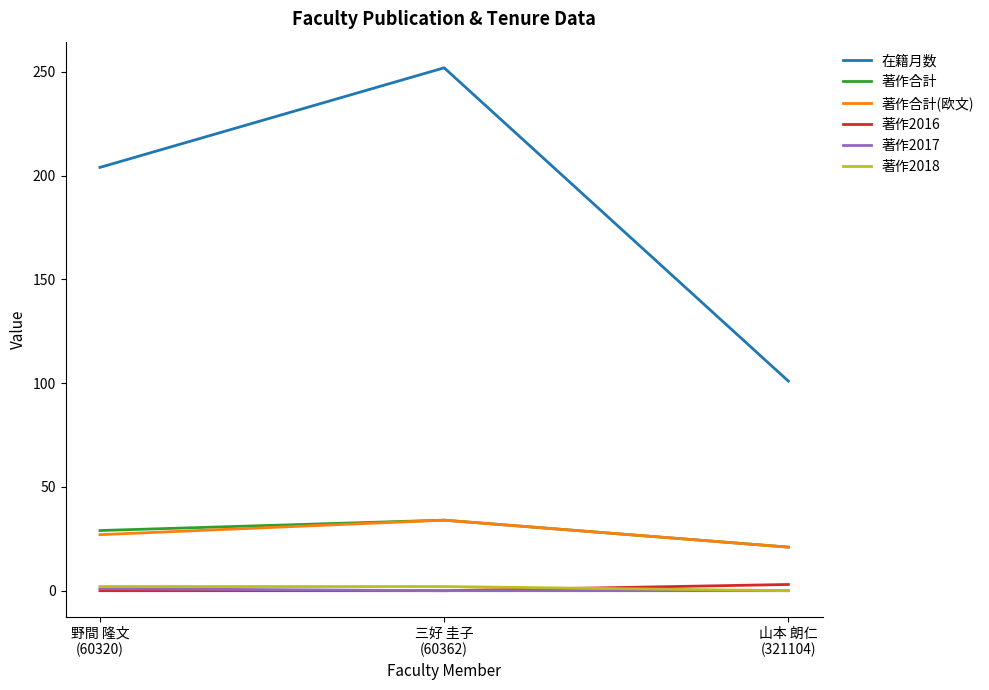

Which series has the widest spread of values?

在籍月数